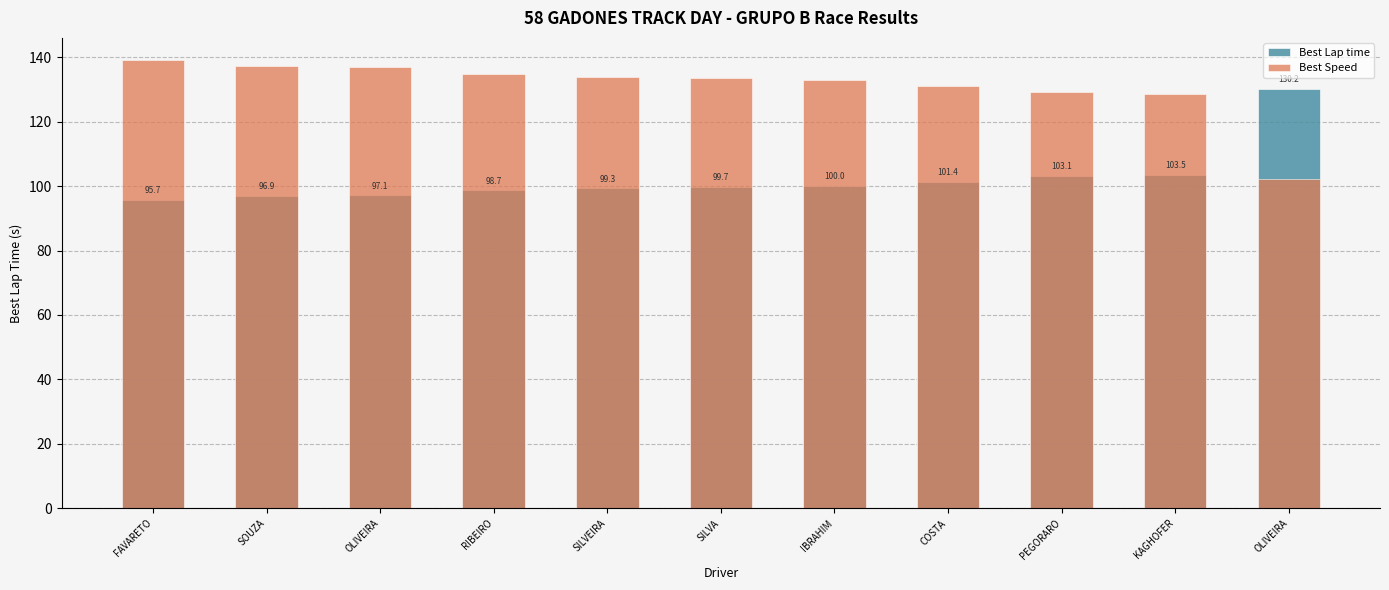

Rank the series at KAGHOFER from highest to lowest value.

Best Speed, Best Lap time